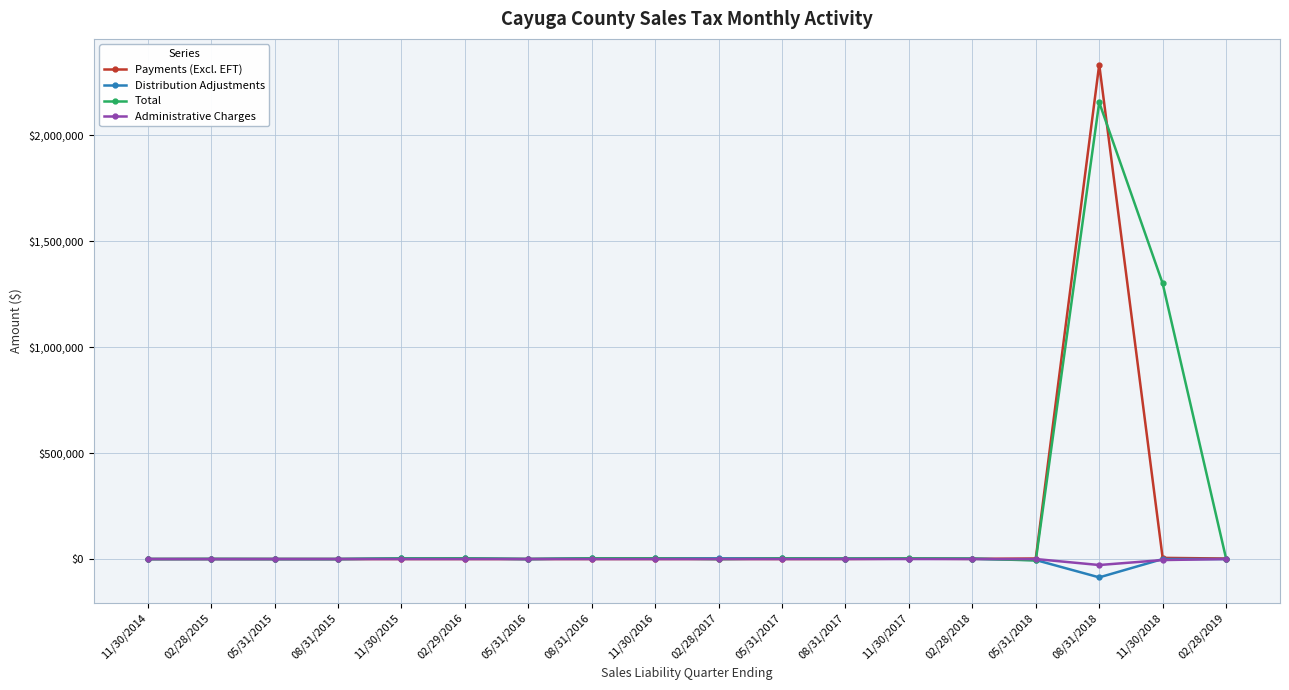

Count the number of categories in the chart.

18